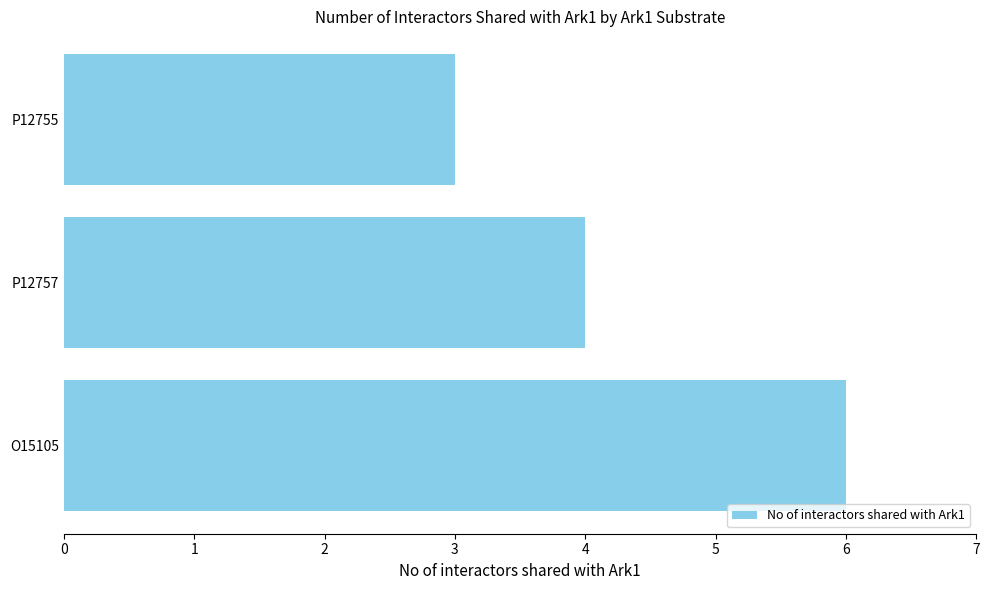

Reading top to bottom, transcribe all the data shown in this chart.

3	4	6